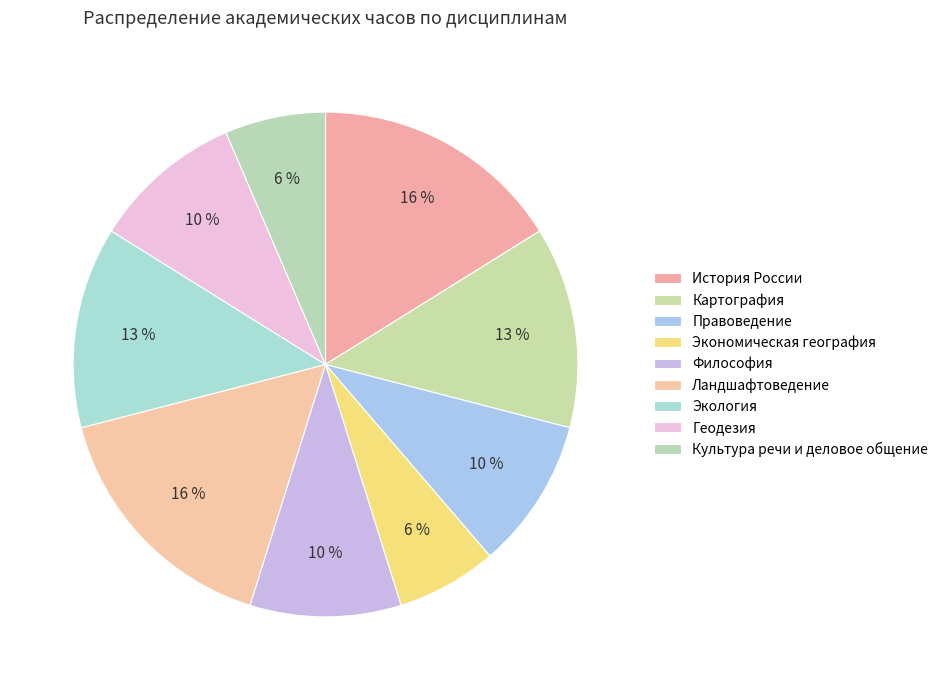

How many segments does this pie chart have?

9